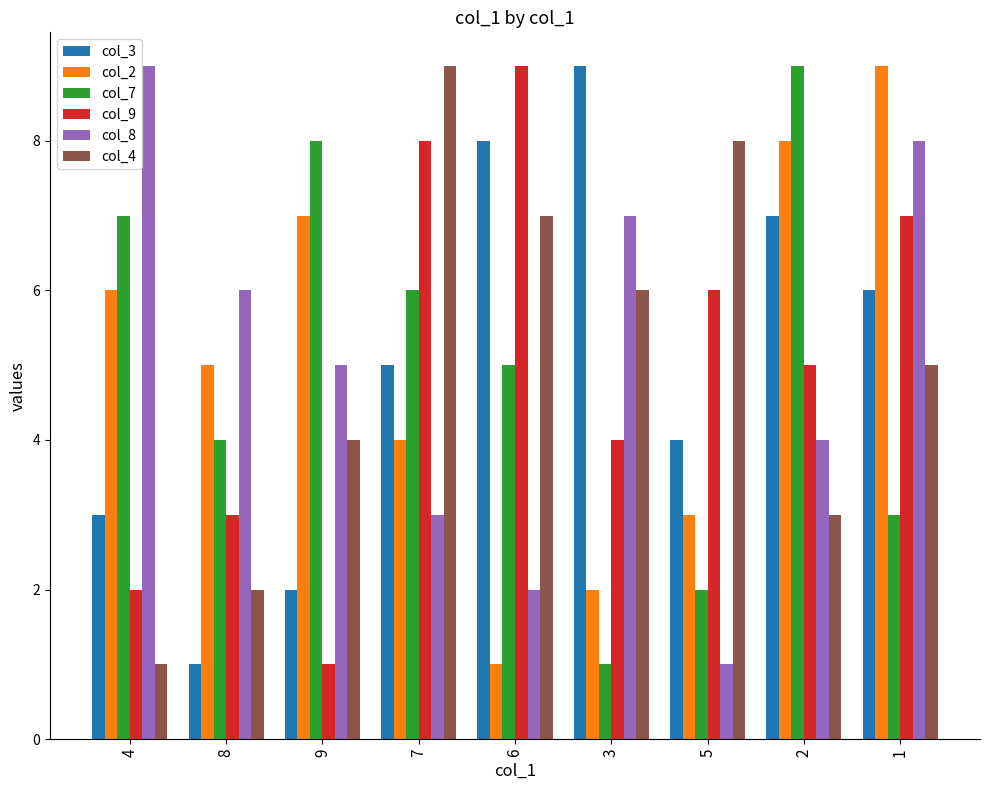

What is the label of the 5th bar from the right?

6